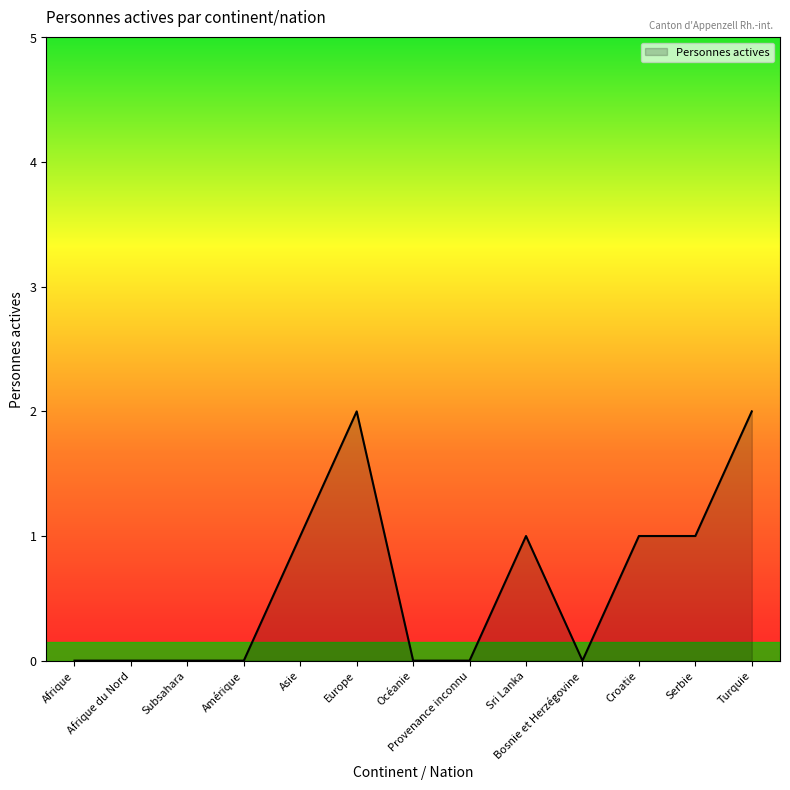

How many series are shown in this chart?

1